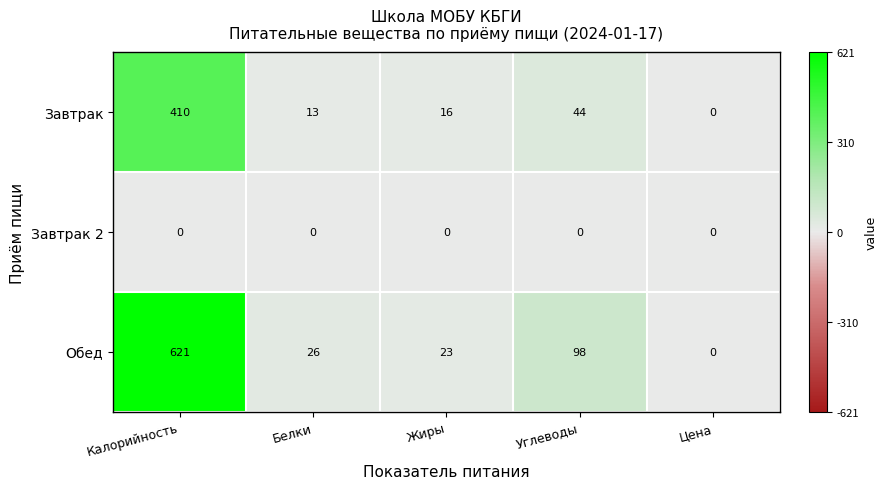

Reading left to right, extract all data points from this chart.

Завтрак: Калорийность=410	Белки=13	Жиры=16	Углеводы=44	Цена=0
Завтрак 2: Калорийность=0	Белки=0	Жиры=0	Углеводы=0	Цена=0
Обед: Калорийность=621	Белки=26	Жиры=23	Углеводы=98	Цена=0